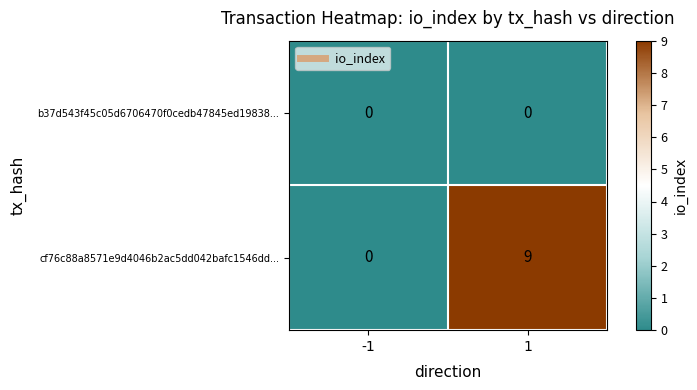

What is the greatest value displayed?

9